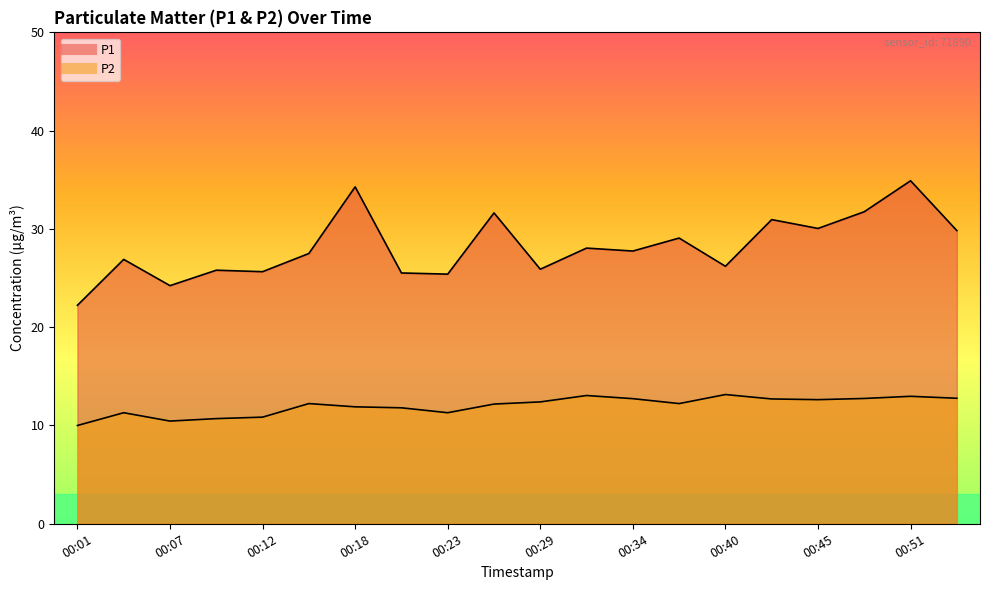

What is the total value across all series at 00:51?

47.9